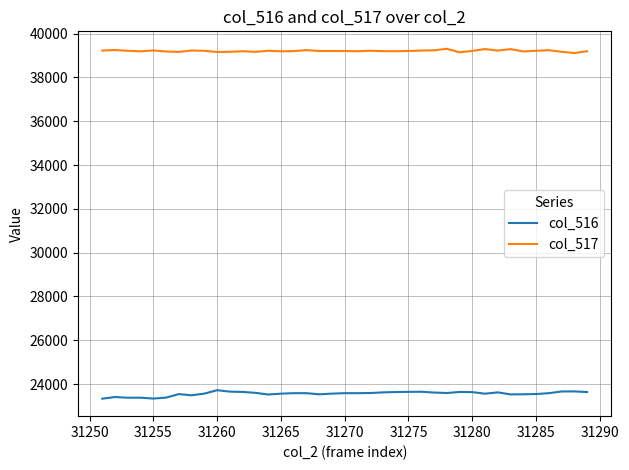

True or false: col_517 and col_516 cross at least once.

False